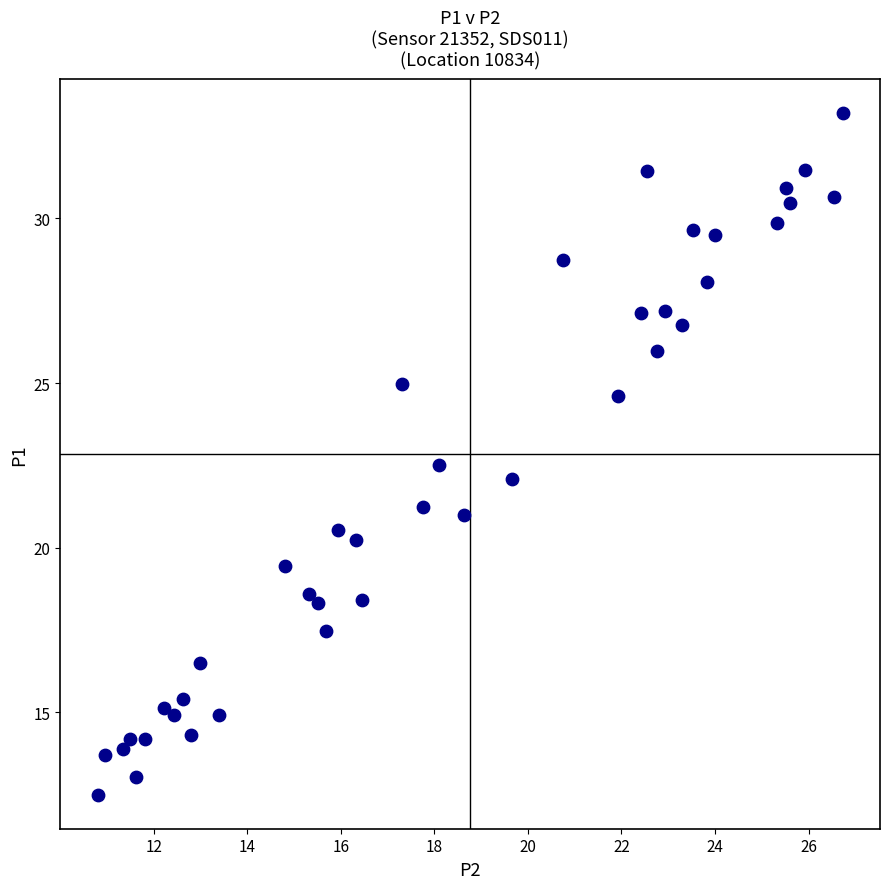

What is the range of Y values (max minus min)?

20.7